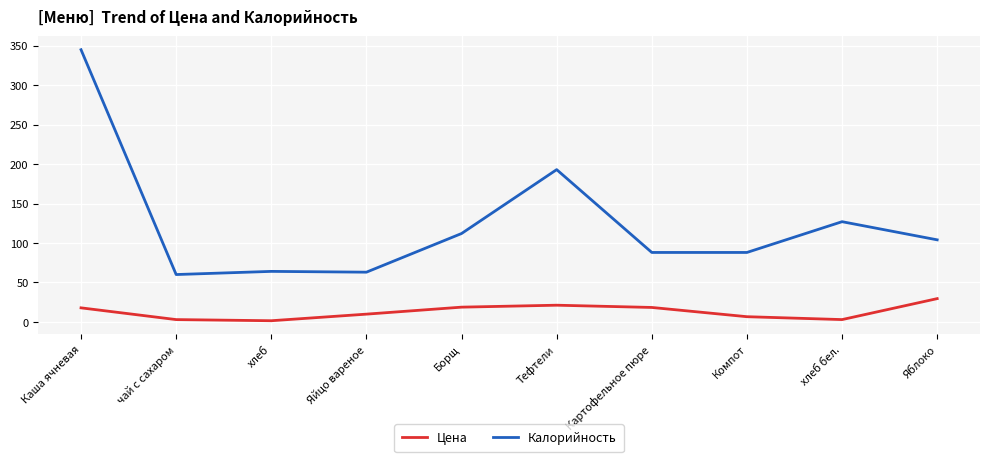

True or false: Калорийность has a value of 60.0 at чай с сахаром.

True